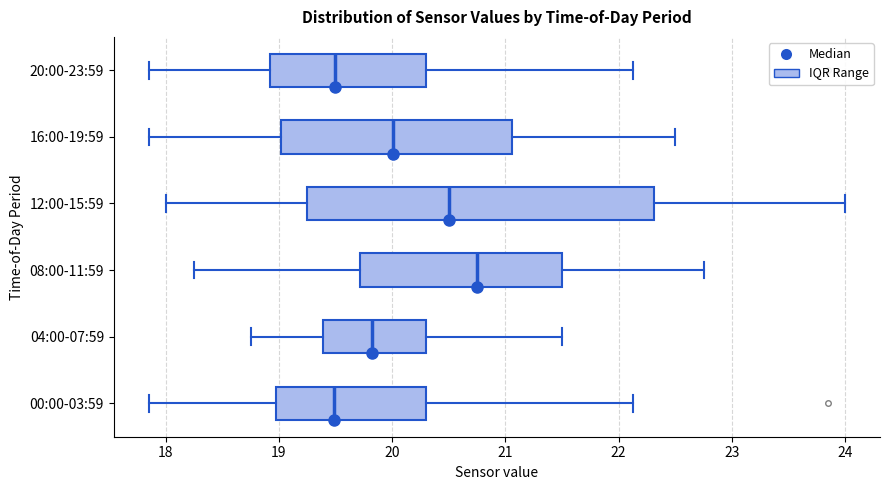

Reading bottom to top, read every box against the x-axis: the position of its median line, the range the box covers, and the ends of its whiskers. The values are not printed on the chart, so give them approximately, as read against the axis.

00:00-03:59: median 19.5, box 19.0 to 20.3, whiskers 17.9 to 22.1
04:00-07:59: median 19.8, box 19.4 to 20.3, whiskers 18.8 to 21.5
08:00-11:59: median 20.8, box 19.7 to 21.5, whiskers 18.3 to 22.8
12:00-15:59: median 20.5, box 19.3 to 22.3, whiskers 18.0 to 24.0
16:00-19:59: median 20.0, box 19.0 to 21.1, whiskers 17.9 to 22.5
20:00-23:59: median 19.5, box 18.9 to 20.3, whiskers 17.9 to 22.1